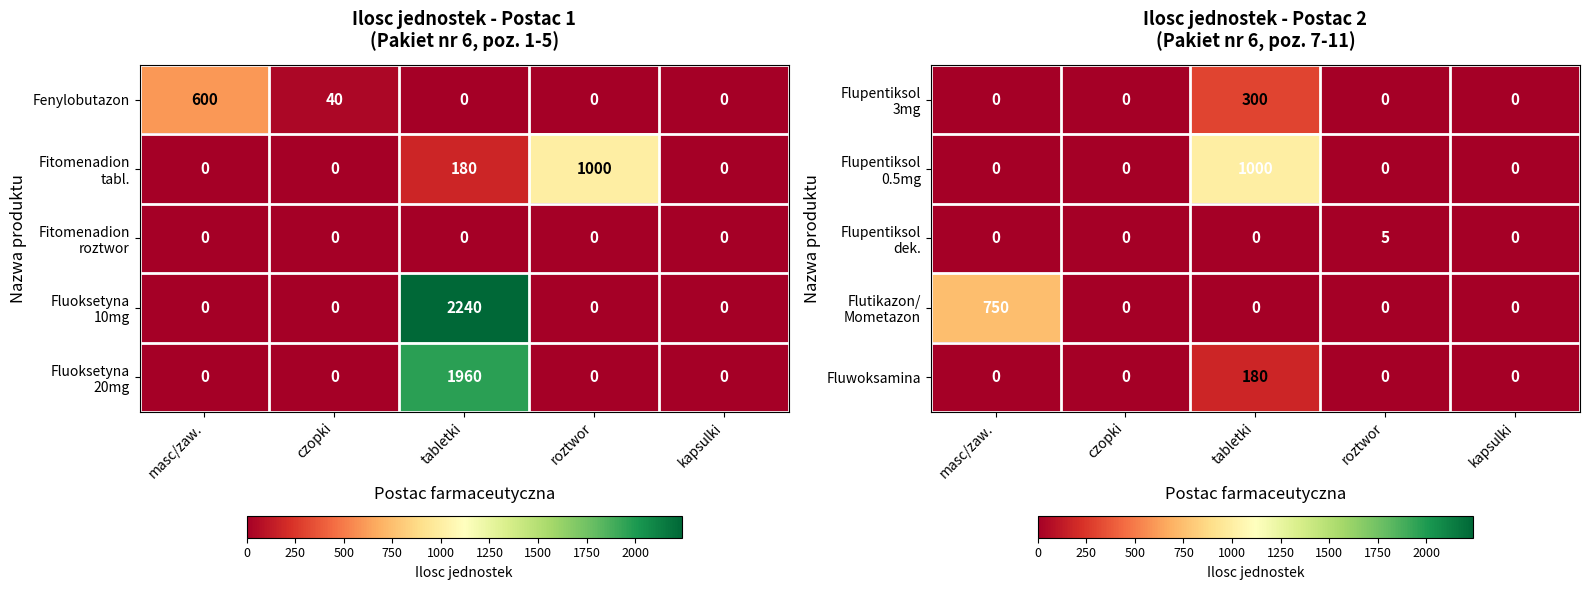

At which label does Fluwoksamina reach its peak?

tabletki